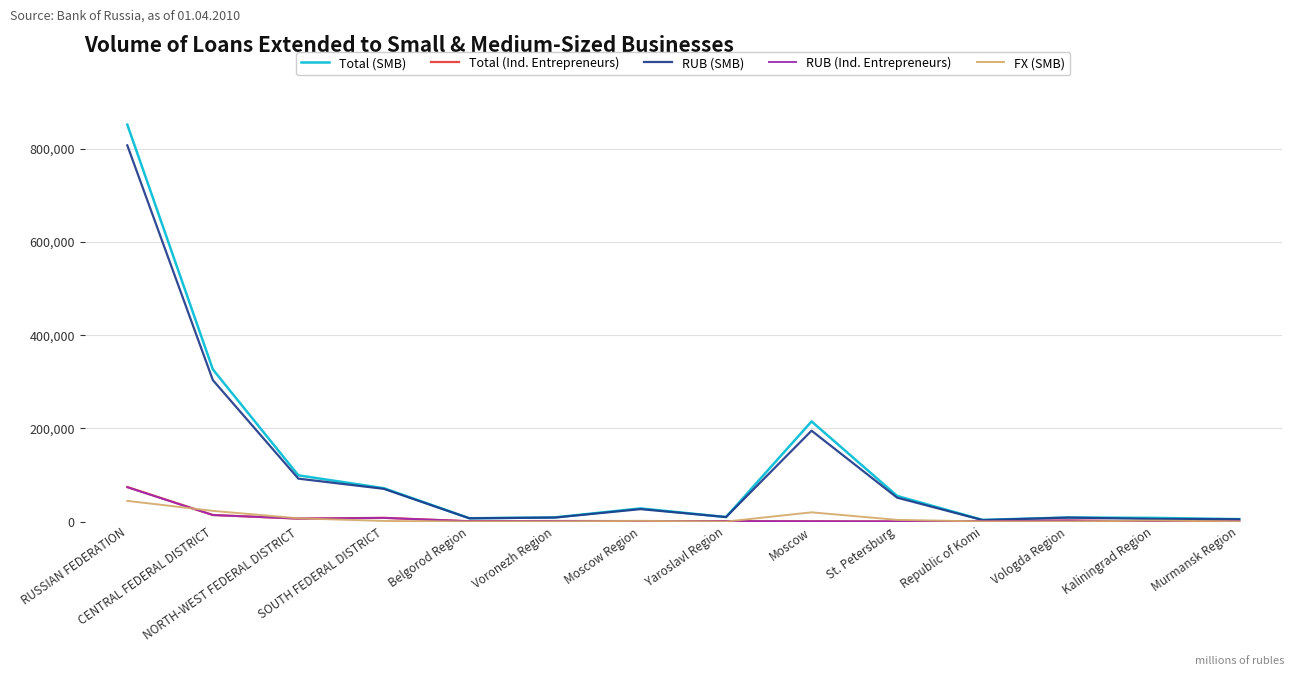

True or false: Total (SMB) has more than 1 interior local peaks.

True